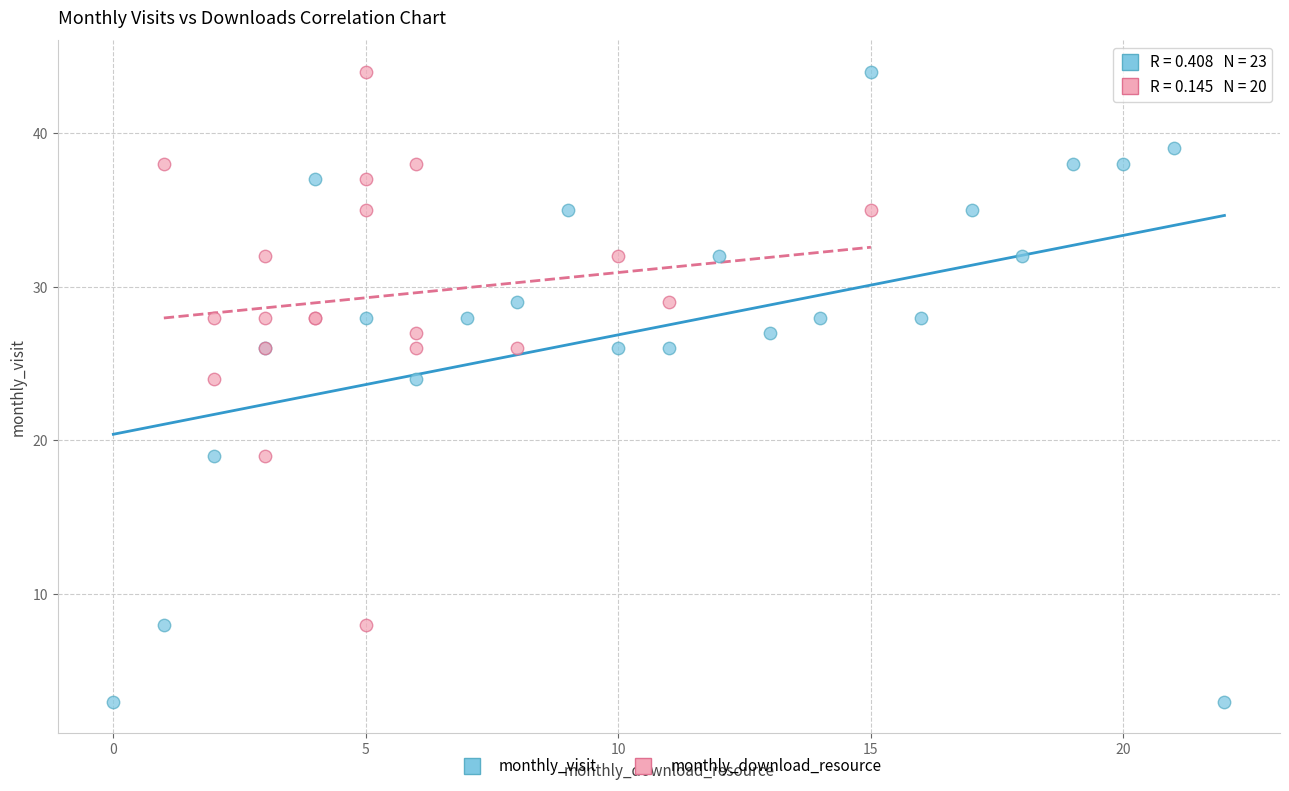

Which series has the widest spread of Y values?

monthly_visit